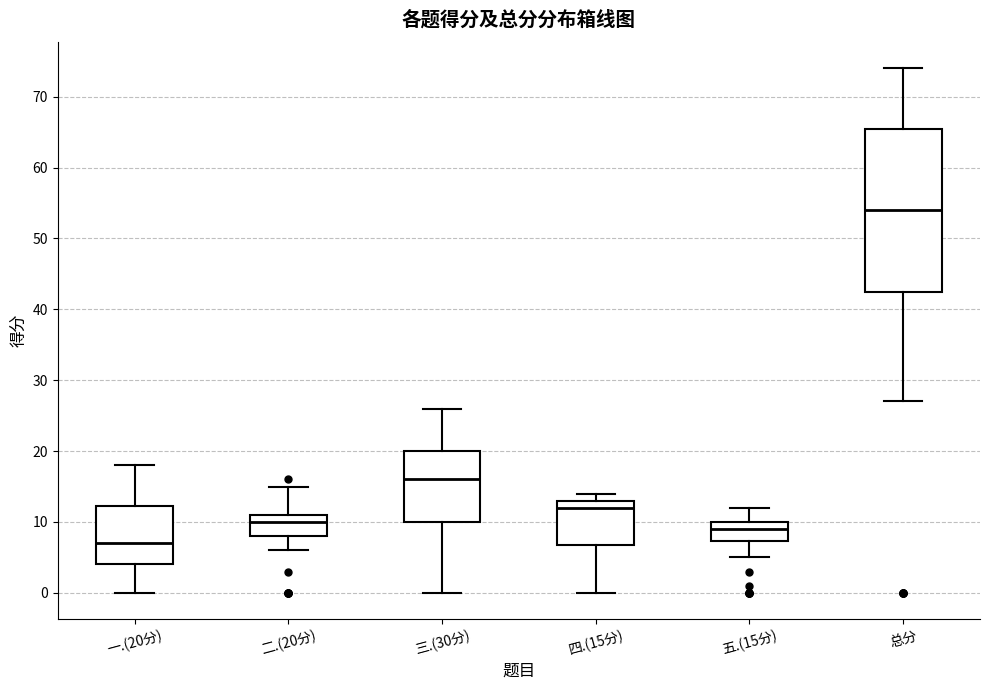

Which box's median line is the highest?

总分